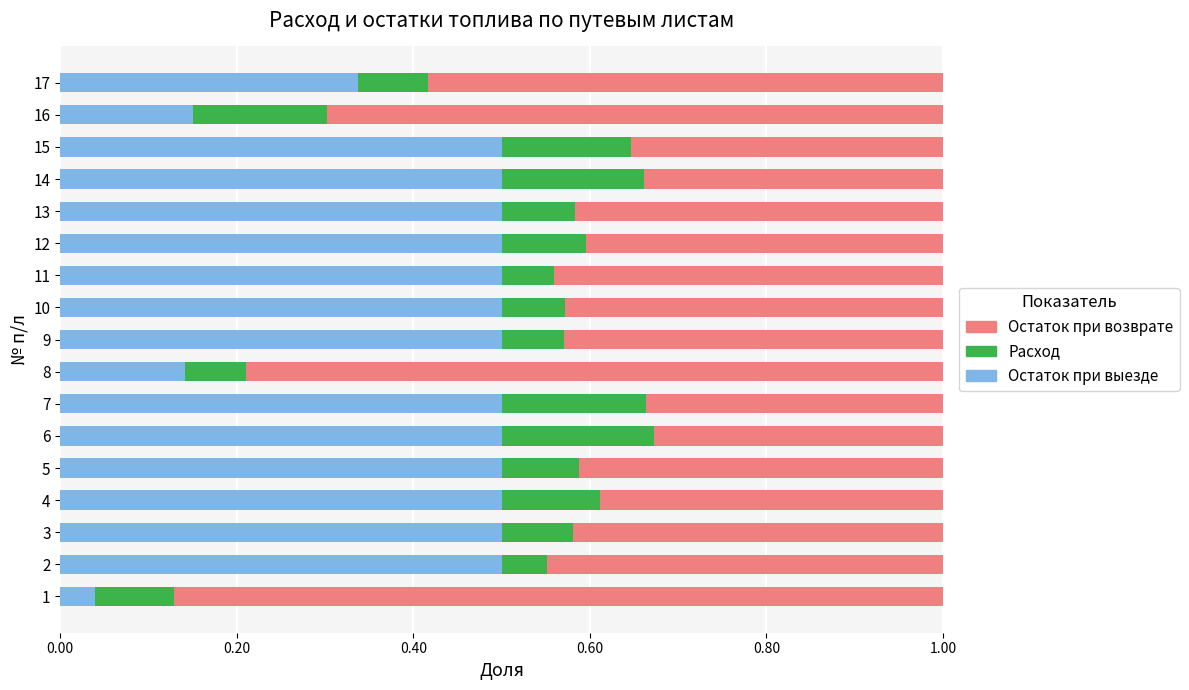

What is the highest value of the Остаток при выезде series?

0.5